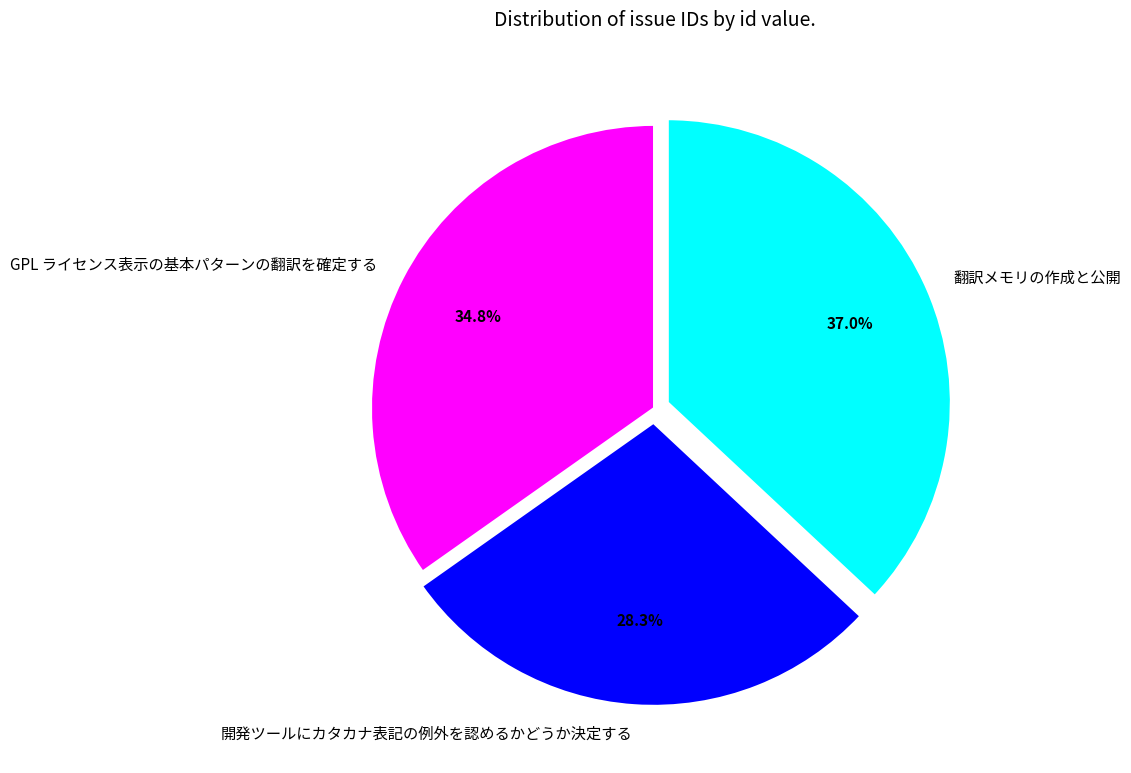

Is it true that 翻訳メモリの作成と公開 is 51% of the pie?

False